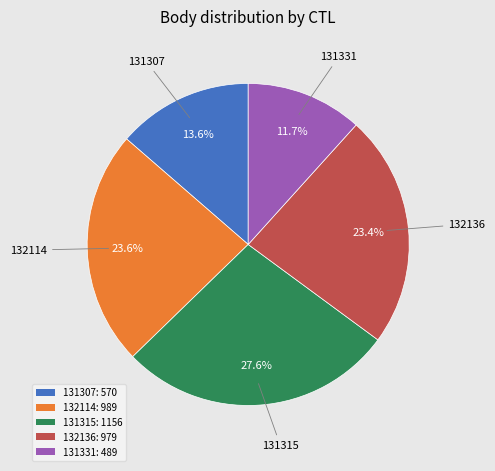

Count the number of slices in the pie.

5